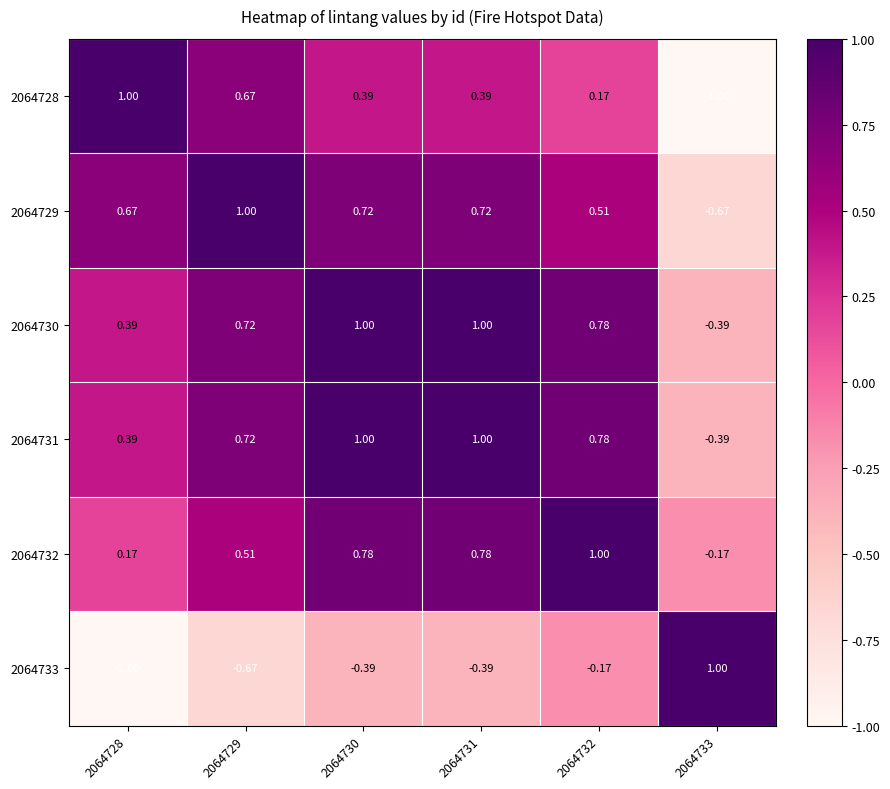

Is the value of 2064728 at 2064731 greater than the value of 2064733 at 2064733?

No